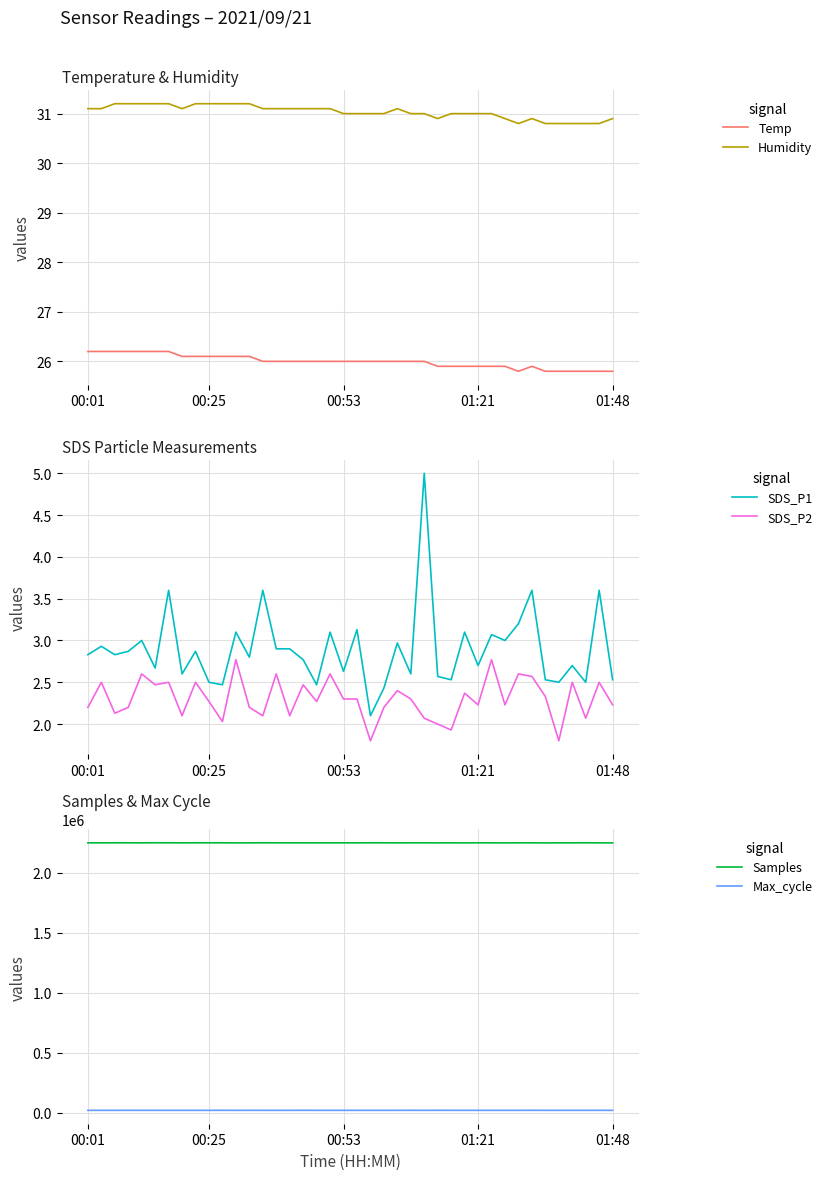

Where is Samples nearest to the value 2249545?

33